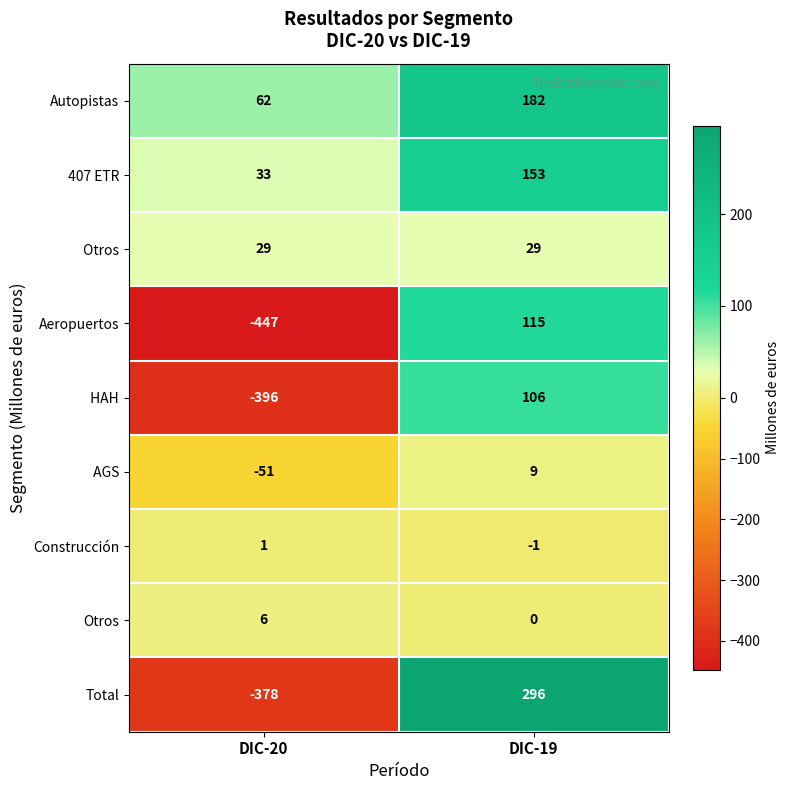

Which series has the largest total across all categories?

Autopistas